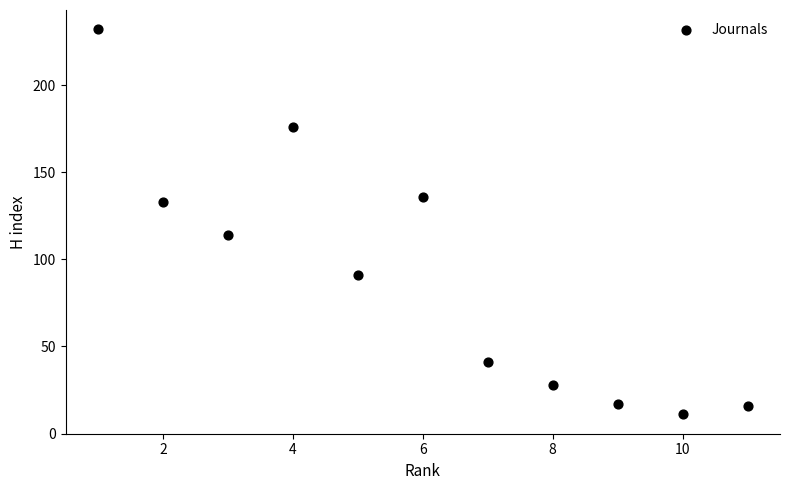

What is the range of X values (max minus min)?

10